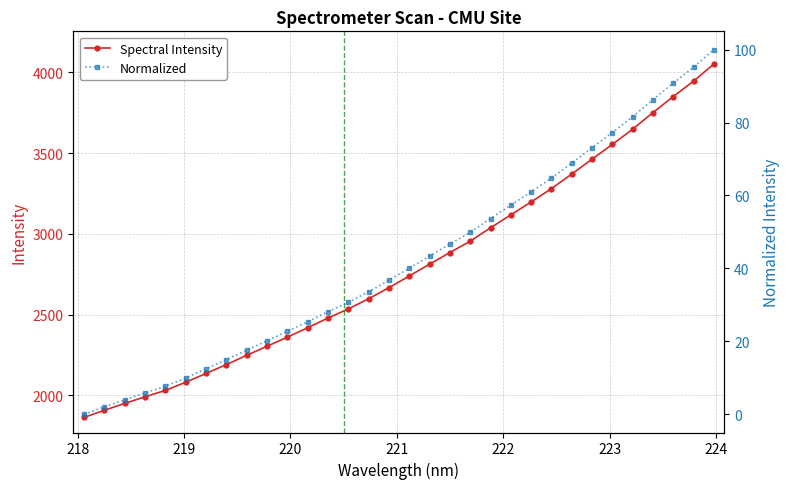

True or false: Spectral Intensity has more than 2 points higher than both neighbors.

False